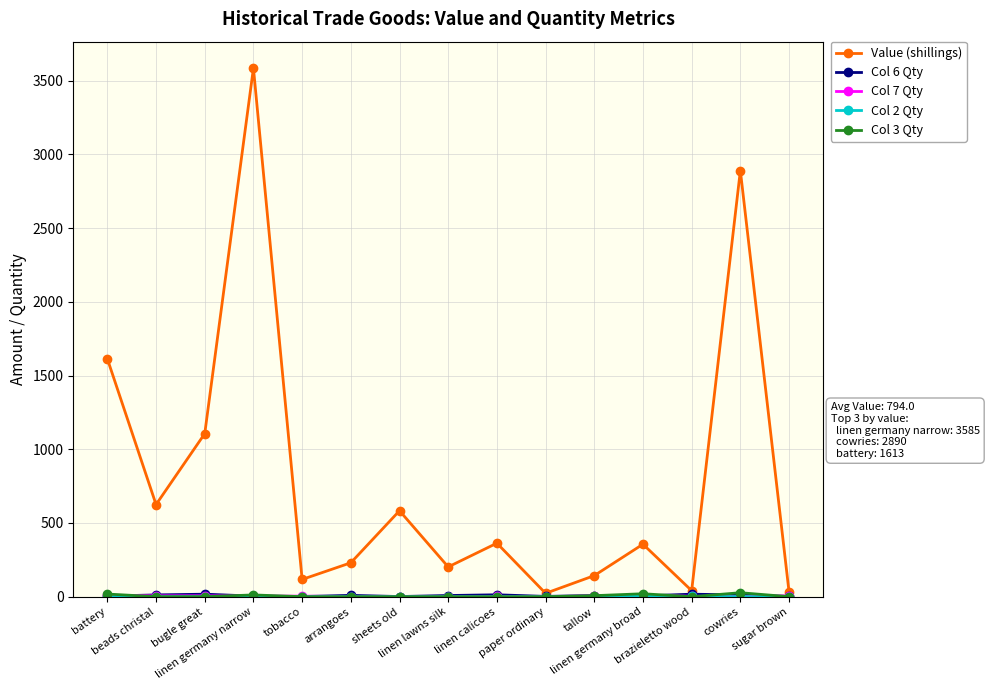

Which series has the largest range (max minus min)?

Value (shillings)